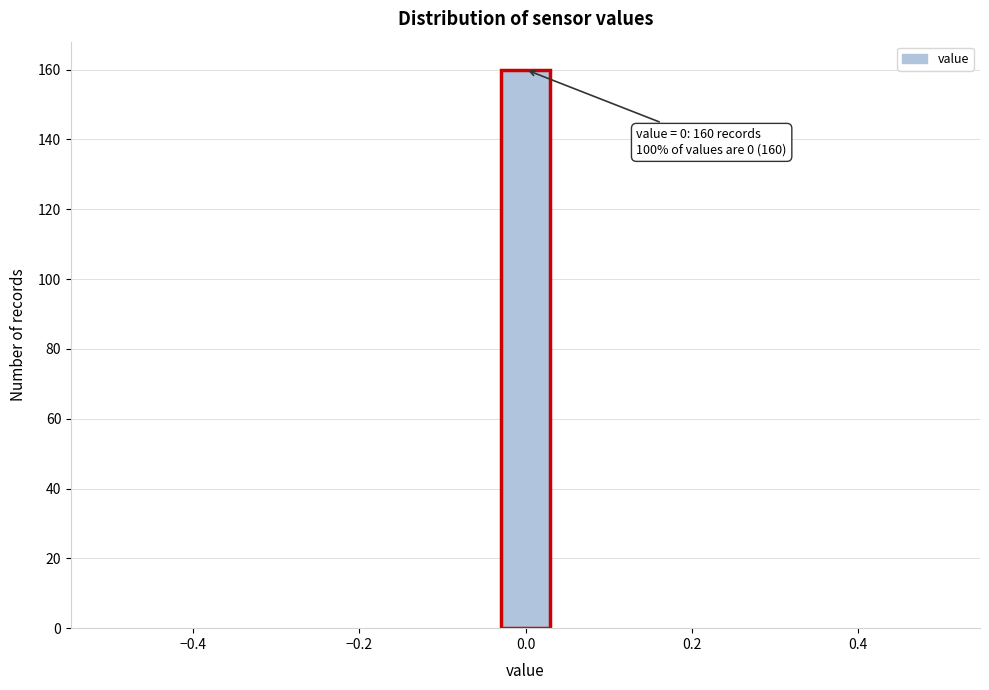

Around what value on the x-axis is the tallest bar? Give the approximate position of its centre, as read against the axis.

0.00